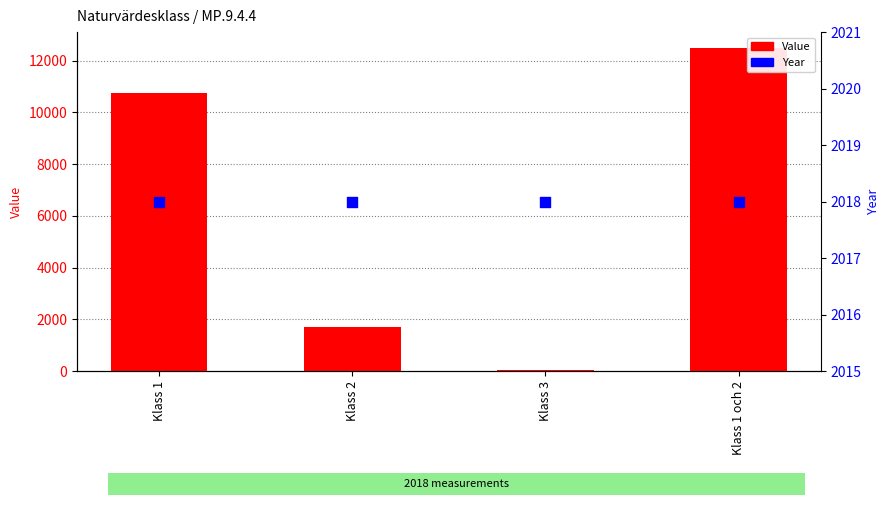

Which series has the largest Y range (max minus min)?

Value